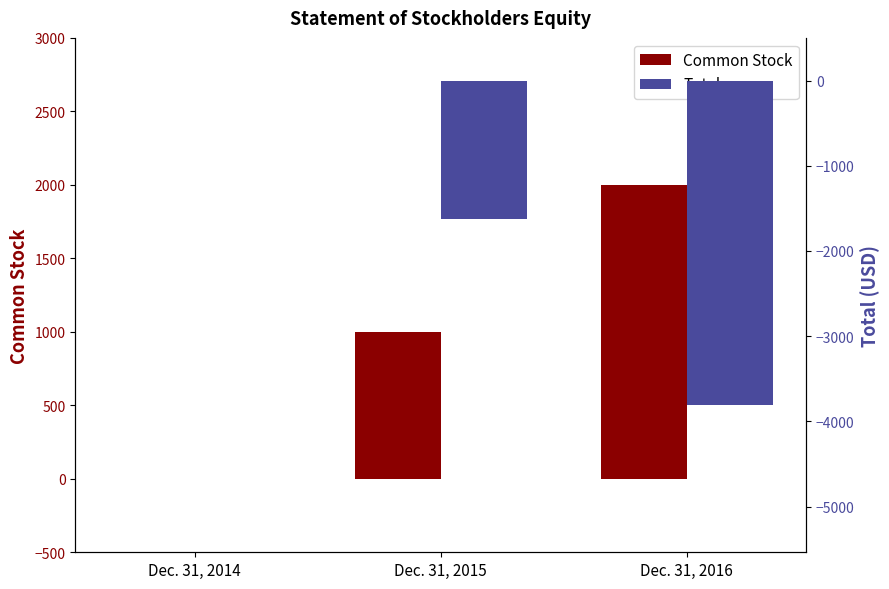

At which label is Common Stock closest to 1000?

Dec. 31, 2015